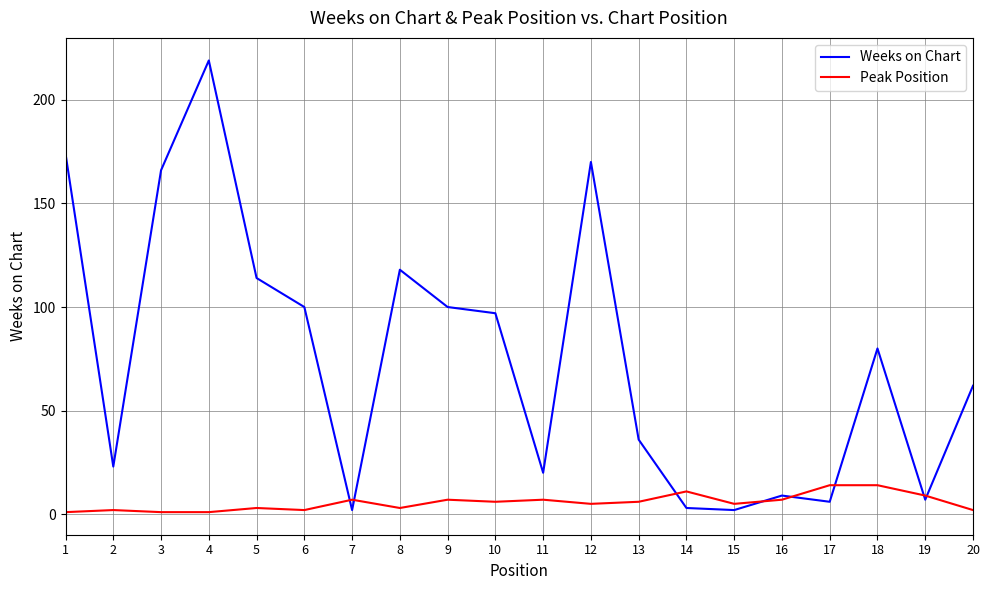

Reading left to right, list all the values displayed in this chart.

Weeks on Chart: 1=174	2=23	3=166	4=219	5=114	6=100	7=2	8=118	9=100	10=97	11=20	12=170	13=36	14=3	15=2	16=9	17=6	18=80	19=7	20=62
Peak Position: 1=1	2=2	3=1	4=1	5=3	6=2	7=7	8=3	9=7	10=6	11=7	12=5	13=6	14=11	15=5	16=7	17=14	18=14	19=9	20=2